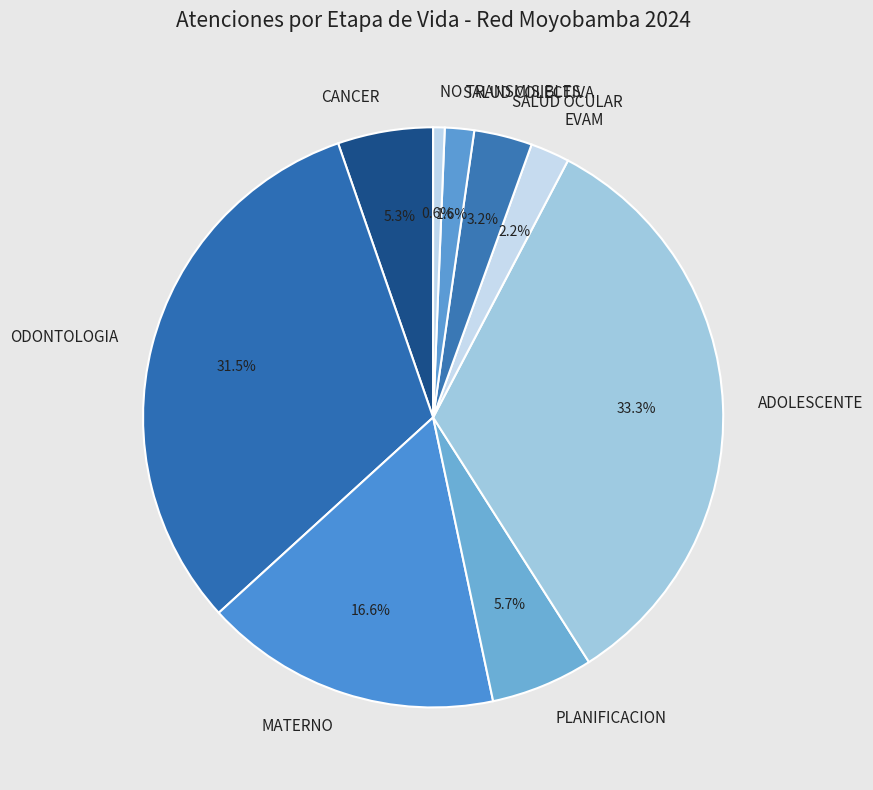

How much of the chart is everything except CANCER?

94.7%